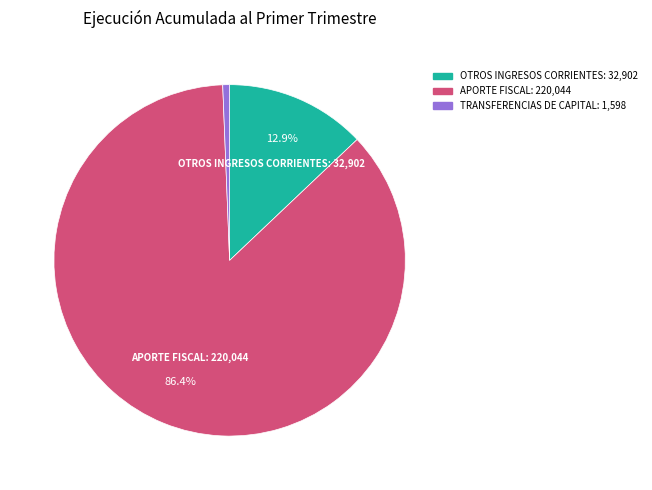

Is there any slice that represents more than half of the pie?

Yes